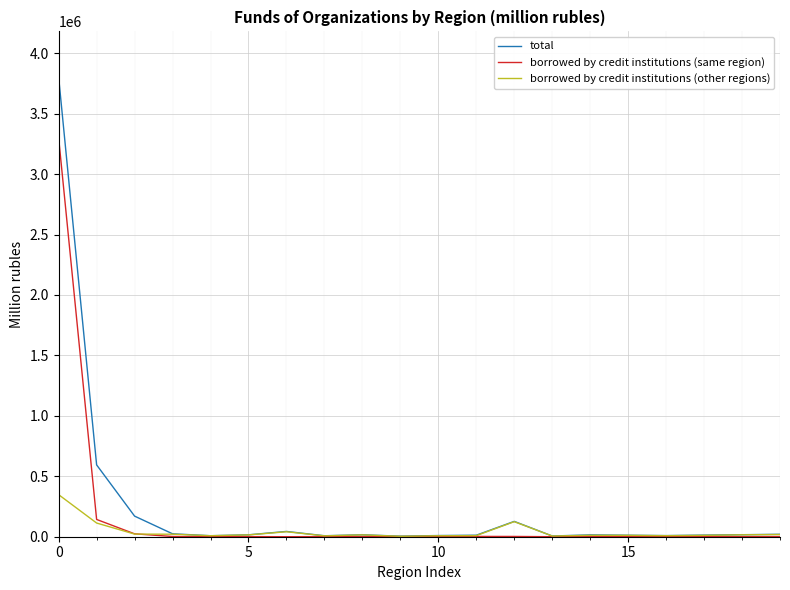

Rank the series by their maximum value, from highest to lowest.

total, borrowed by credit institutions (same region), borrowed by credit institutions (other regions)